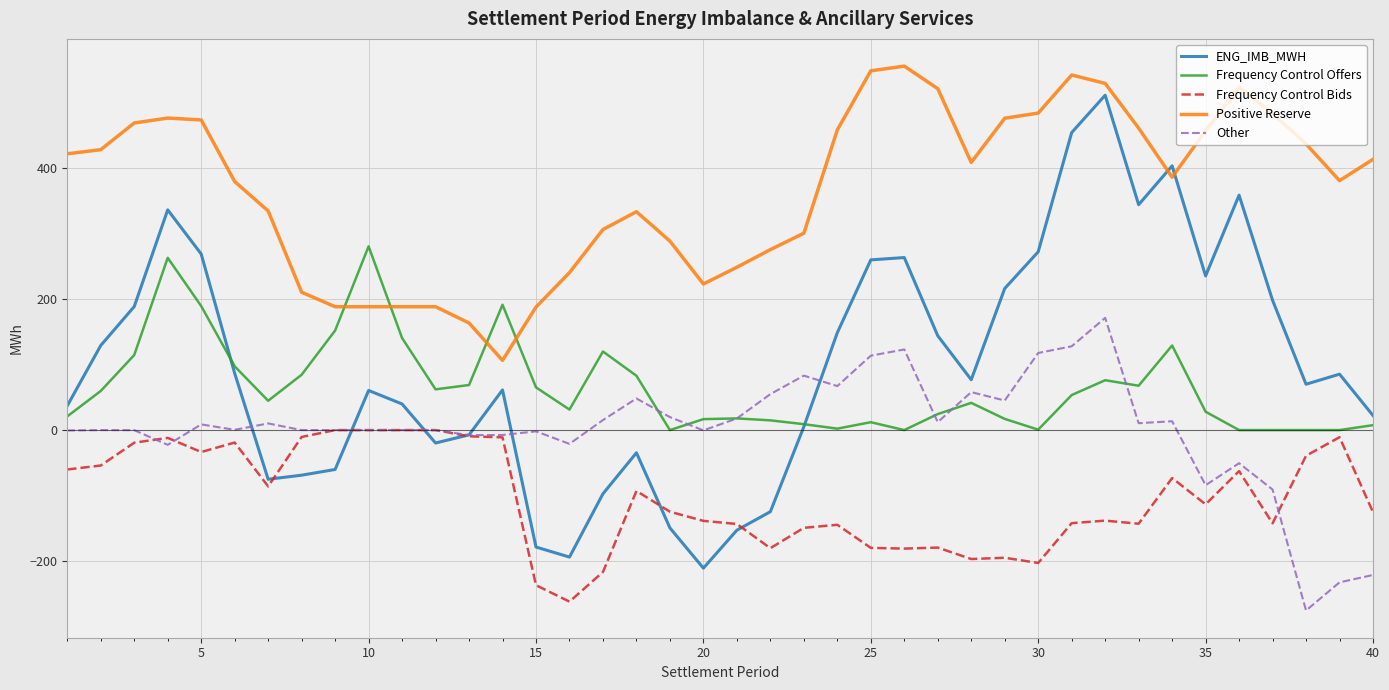

List the series in order of their peak value, highest first.

Positive Reserve, ENG_IMB_MWH, Frequency Control Offers, Other, Frequency Control Bids